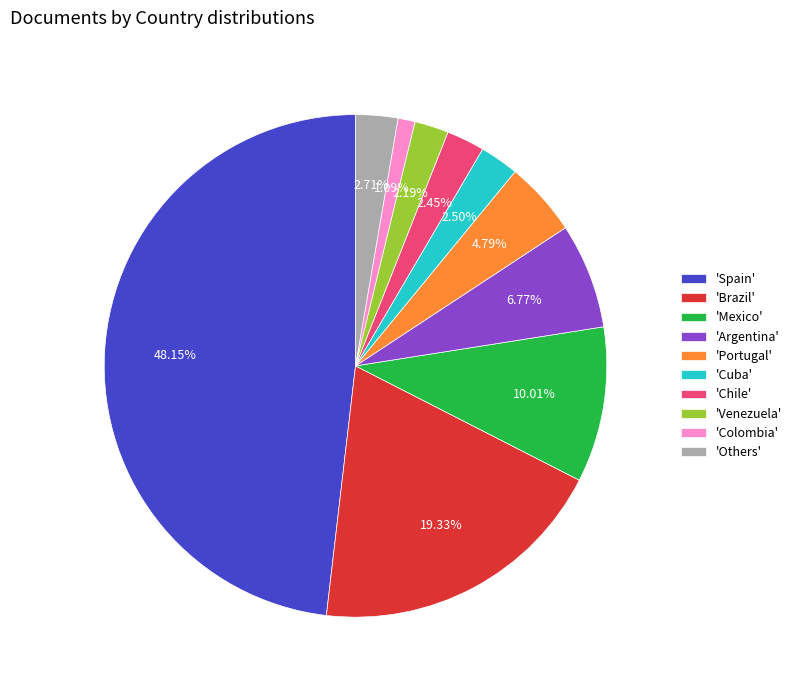

Is there any slice that represents more than half of the pie?

No